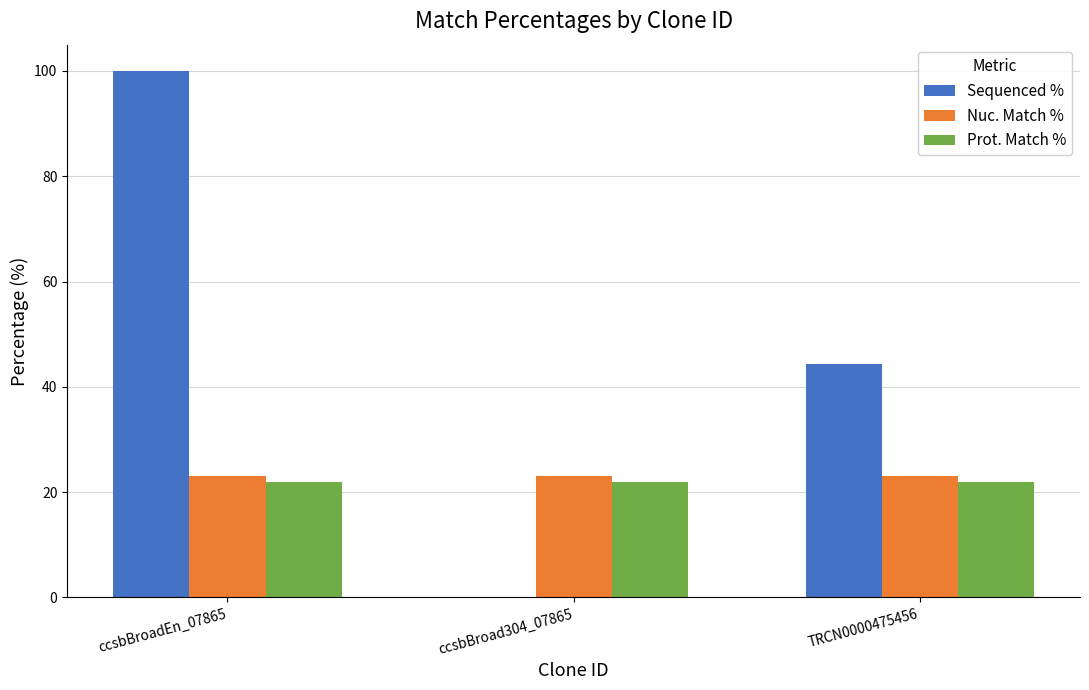

Which series has the largest total across all categories?

Sequenced %